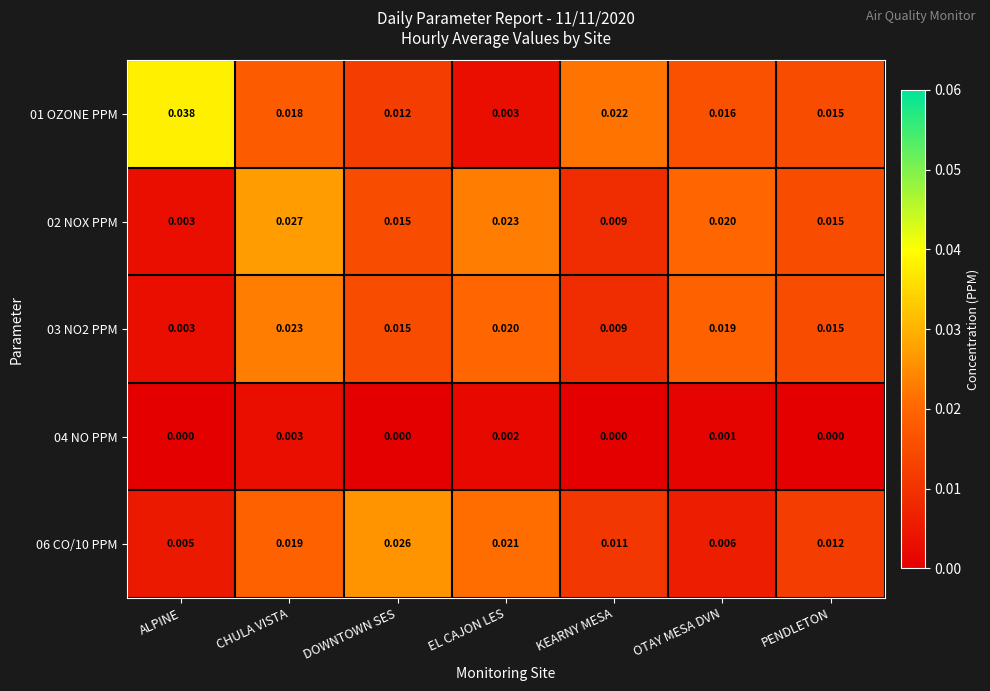

Where is 03 NO2 PPM nearest to the value 0?

ALPINE